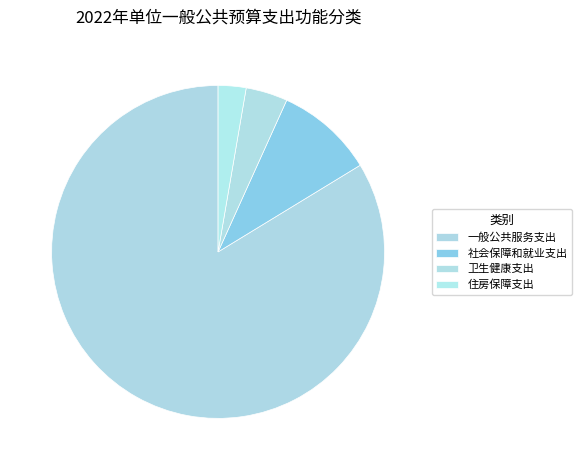

Count the number of slices in the pie.

4